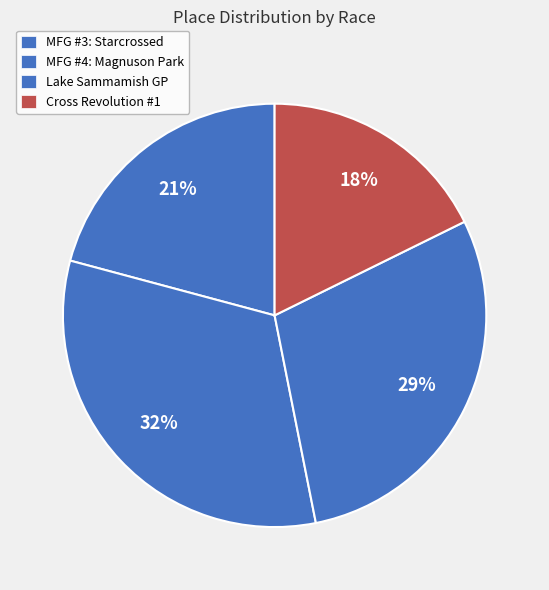

Is it true that MFG #3: Starcrossed is 14% of the pie?

False